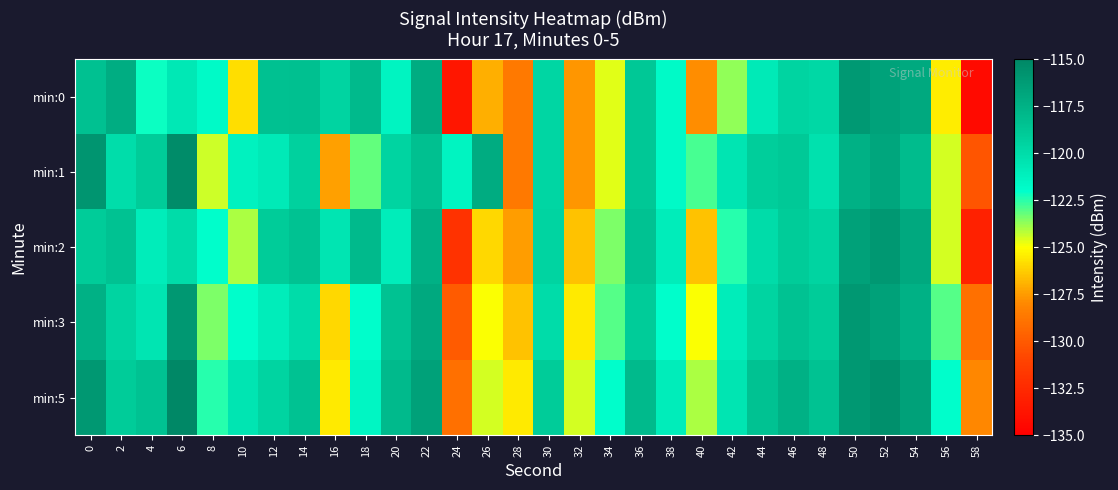

What is the smallest value displayed?

-134.4